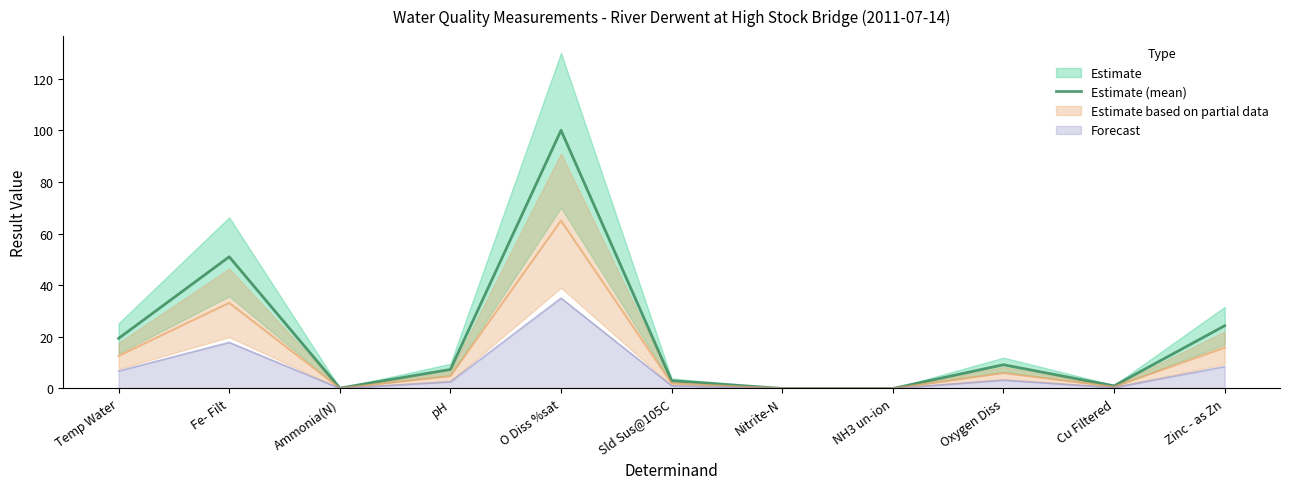

Reading left to right, list all the values displayed in this chart.

Temp Water=19.4	Fe- Filt=51.0	Ammonia(N)=0.1	pH=7.4	O Diss %sat=100.0	Sld Sus@105C=3.0	Nitrite-N=0.0	NH3 un-ion=0.0	Oxygen Diss=9.2	Cu Filtered=1.0	Zinc - as Zn=24.3